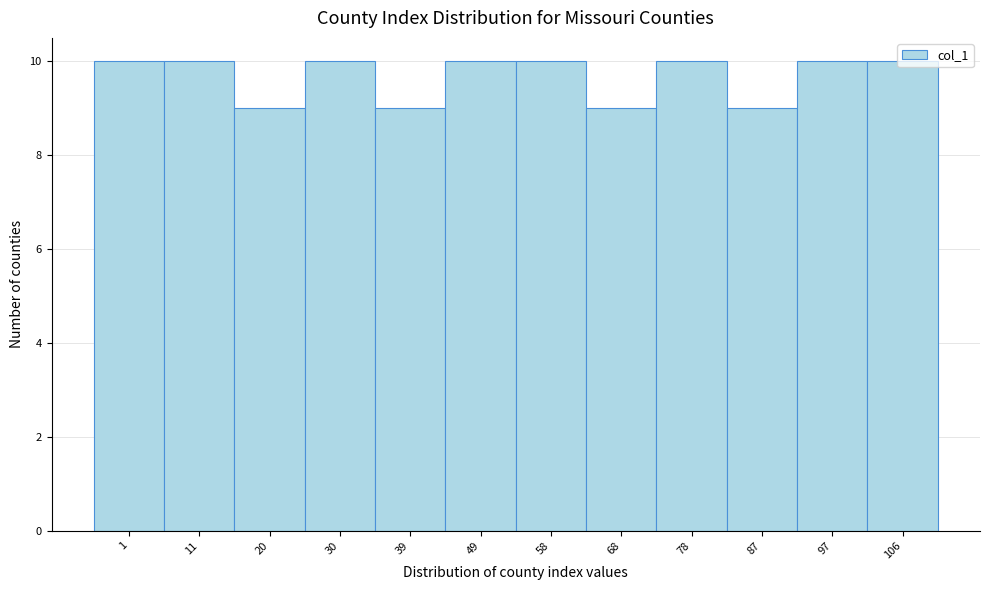

What is the smallest value displayed?

9